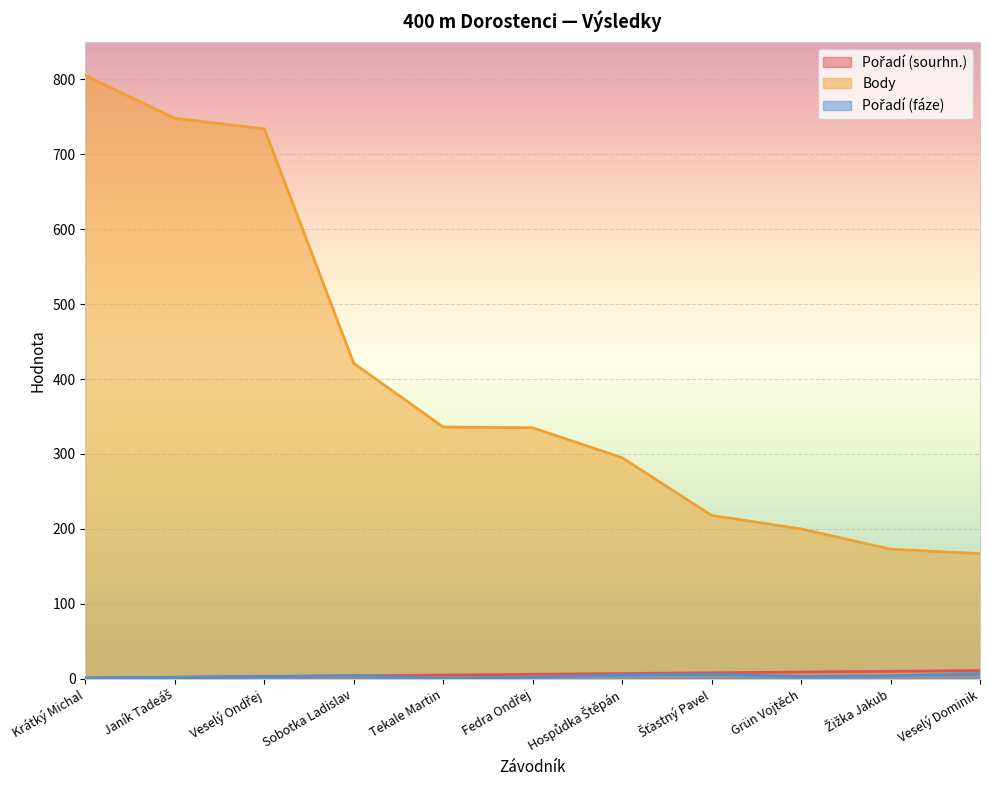

Reading left to right, list all the values displayed in this chart.

Pořadí (sourhn.): 1	2	3	4	5	6	7	8	9	10	11
Body: 805	748	734	421	336	335	295	218	200	173	167
Pořadí (fáze): 1	2	3	4	1	2	5	6	3	4	7